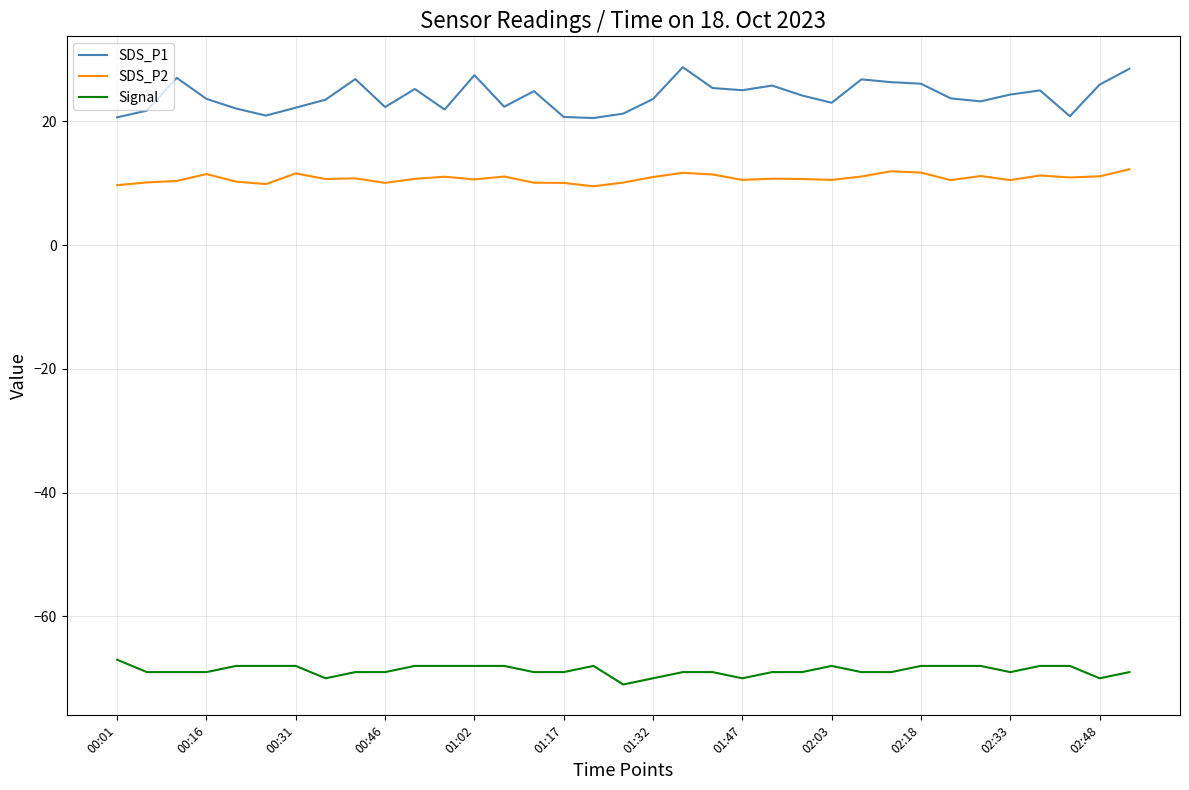

At how many categories does at least one series exceed 10?

35